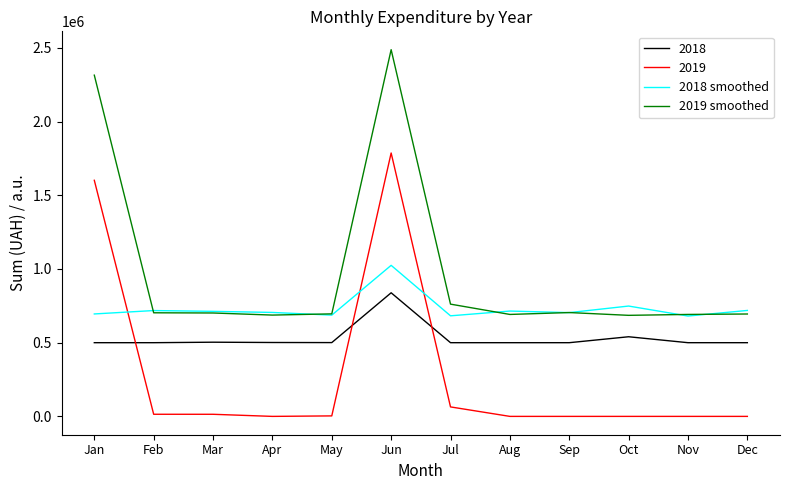

At which label does 2018 reach its peak?

Jun